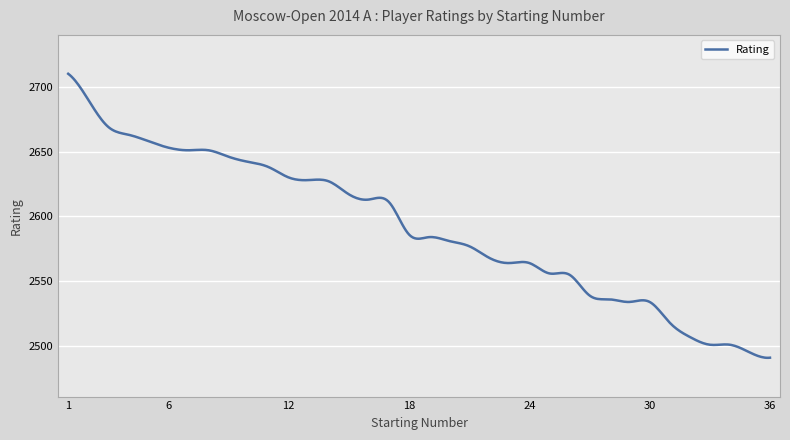

What is the difference between the maximum and minimum values?

219.1